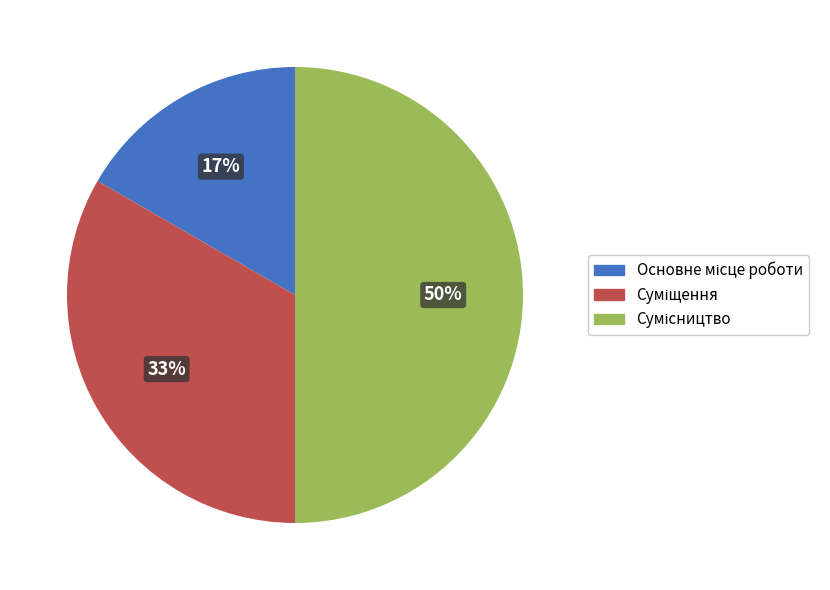

To the nearest percent, what is the difference between the largest and smallest slice percentages?

33%